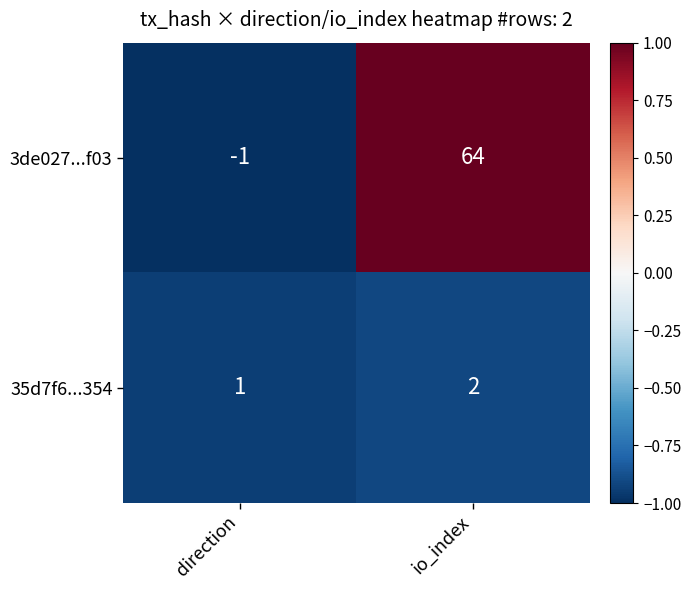

Which series has the largest range (max minus min)?

3de027...f03